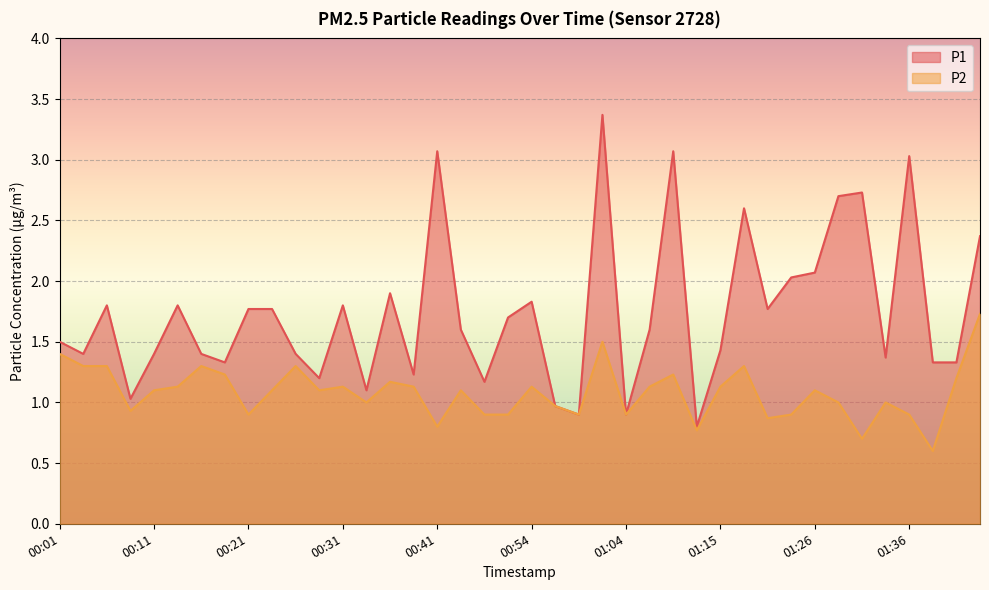

Rank the series by their average value, from highest to lowest.

P1, P2